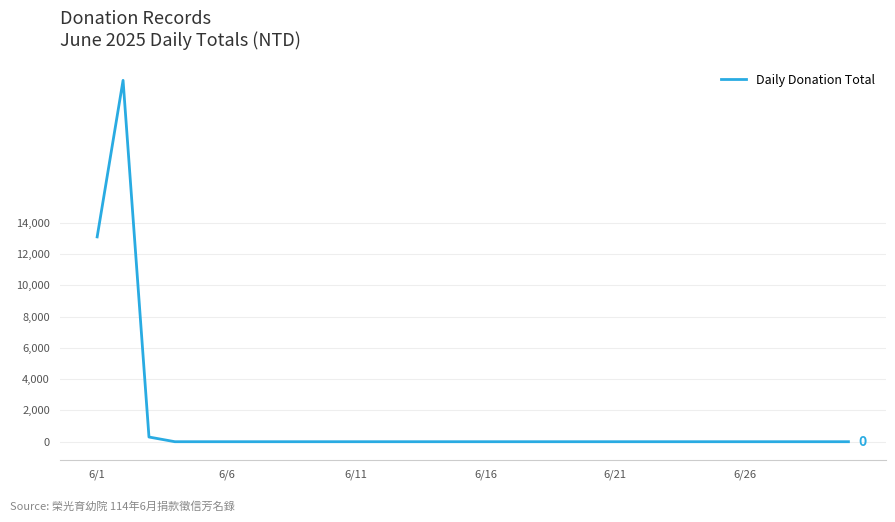

What is the difference between the maximum and minimum values?

23111